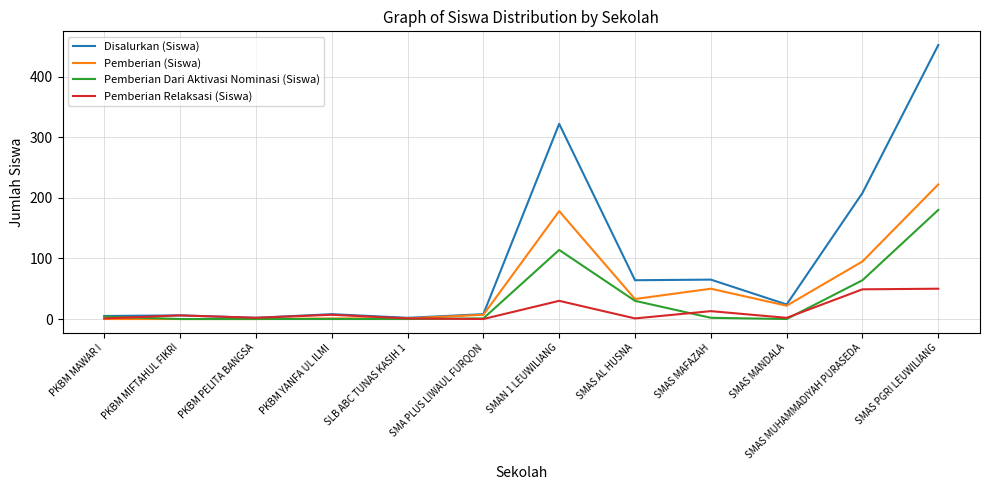

Does the chart display data point markers on the line(s)?

No